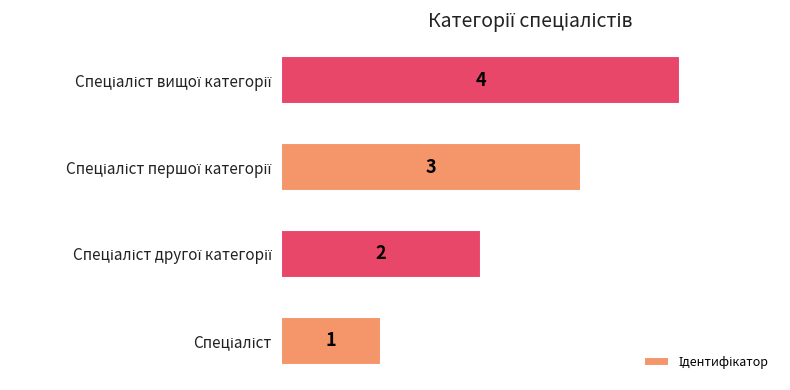

What is the sum of all values?

10